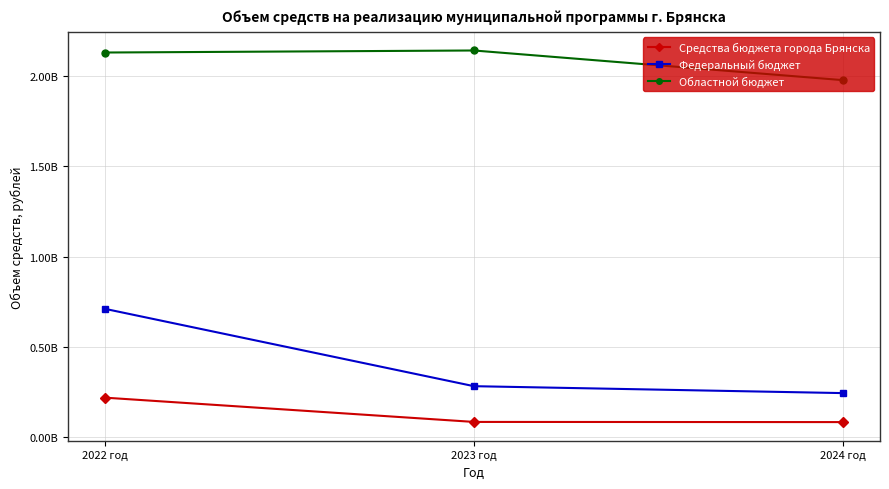

Is it true that Областной бюджет equals 912640783.5 at 2024 год?

False